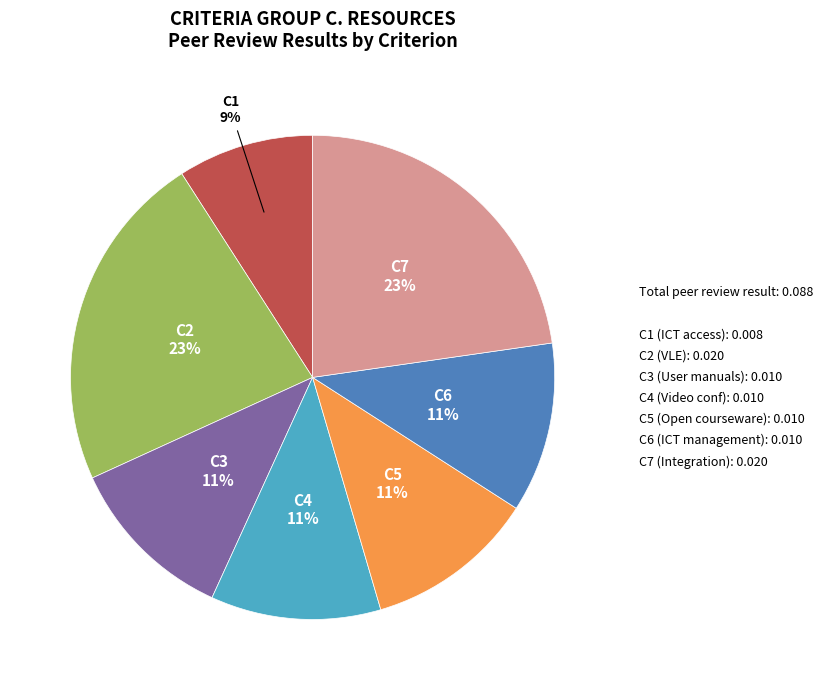

Count the number of slices in the pie.

7